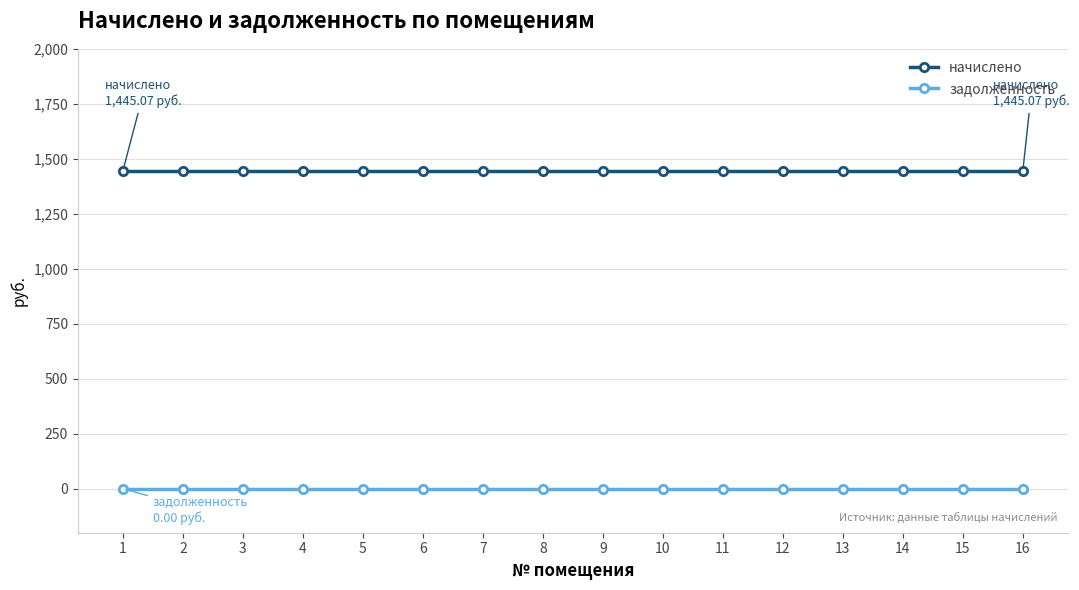

What is the average value of the начислено series?

1445.1